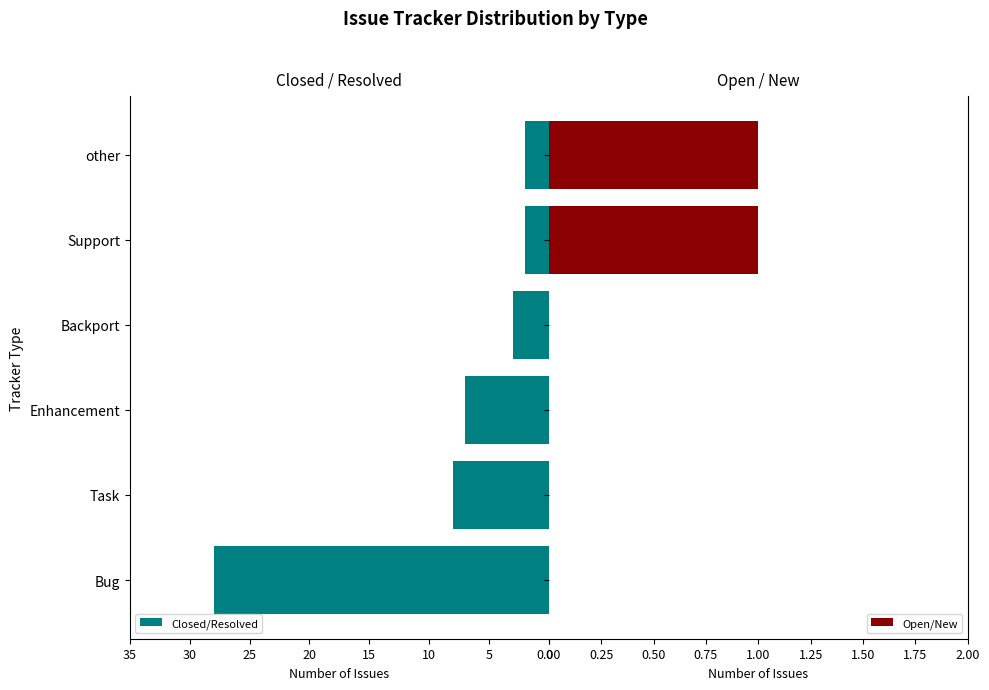

The value of Open/New at 10 is 0. True or false?

False